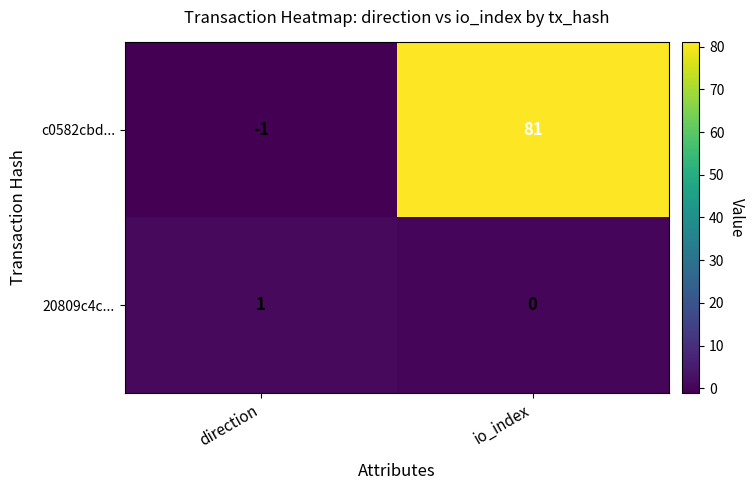

Reading left to right, list all the values displayed in this chart.

c0582cbd...: direction=-1	io_index=81
20809c4c...: direction=1	io_index=0